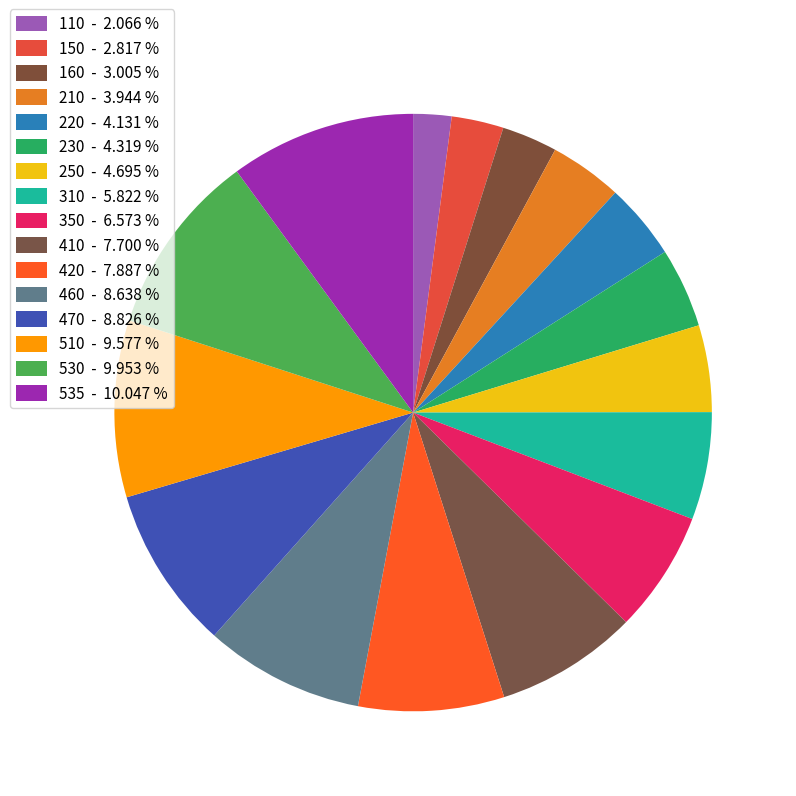

How many segments does this pie chart have?

16